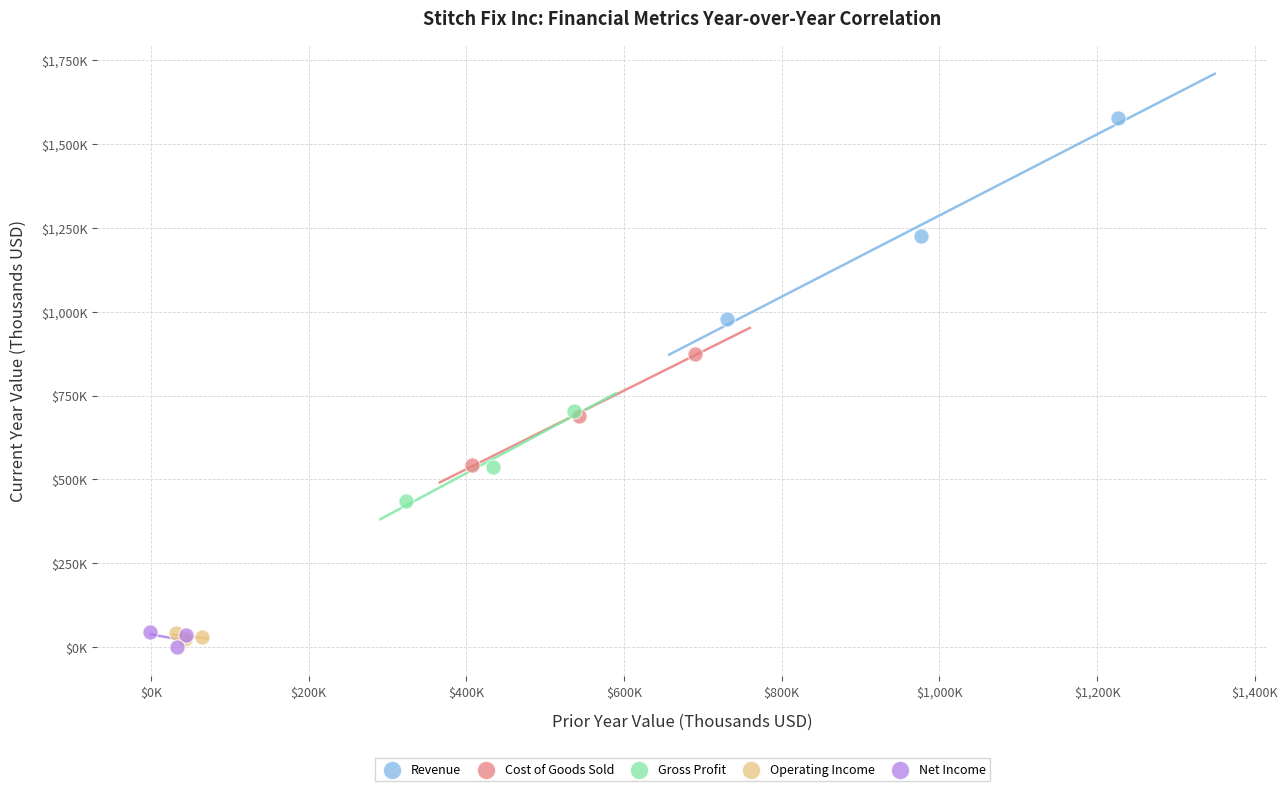

Which series contains the lowest Y value?

Net Income